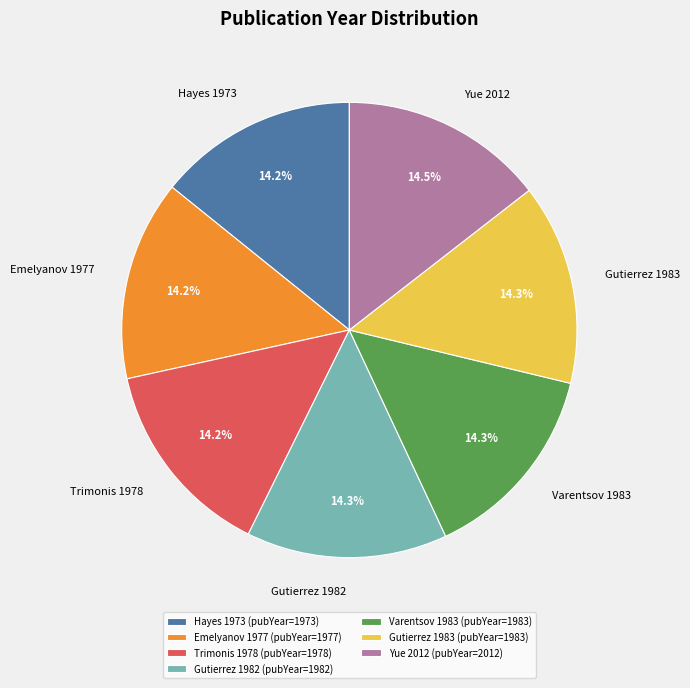

Is there any slice that represents more than half of the pie?

No